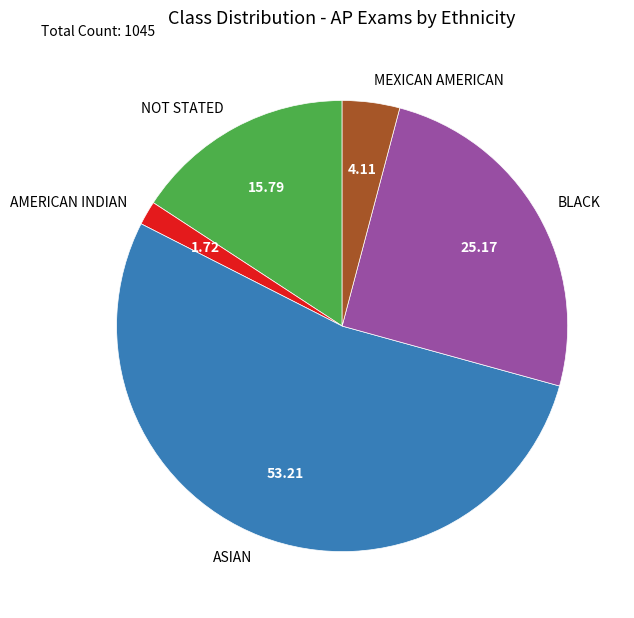

Is there any slice that represents more than half of the pie?

Yes